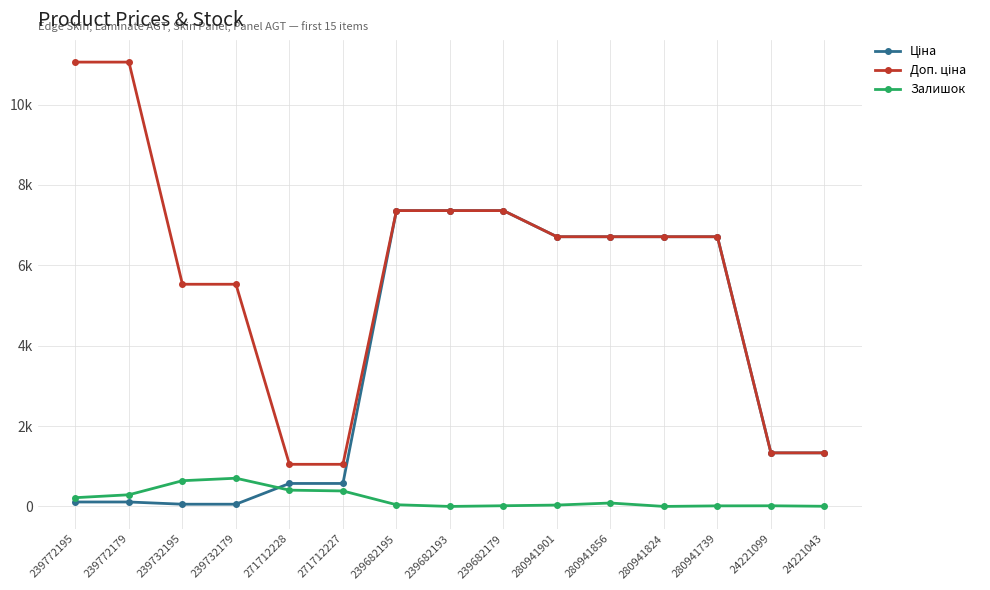

True or false: Залишок has a value of 640.0 at 239732195.

True